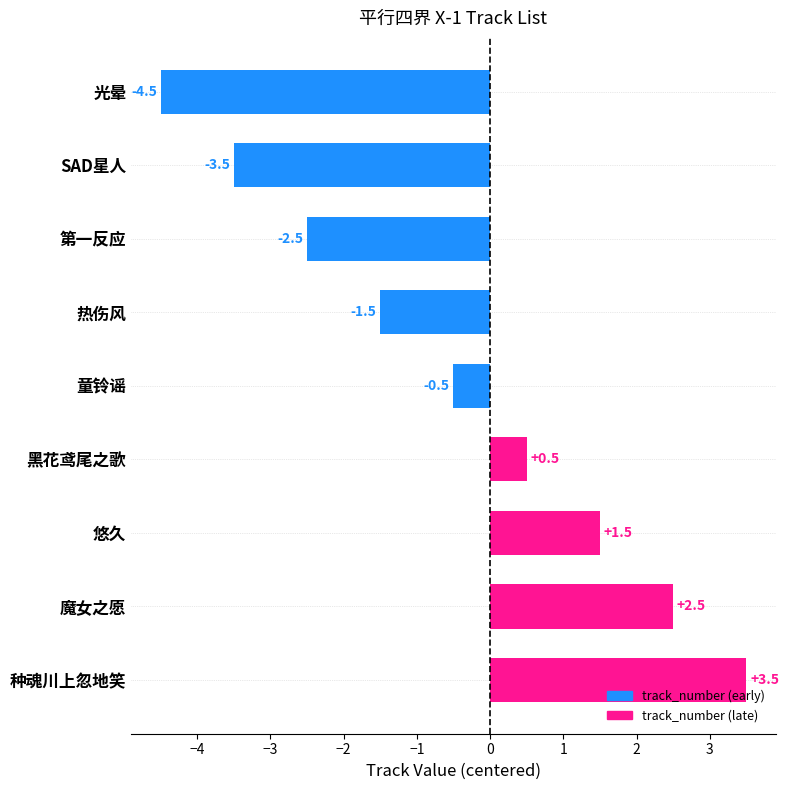

Which label corresponds to the smallest value in the chart?

光晕